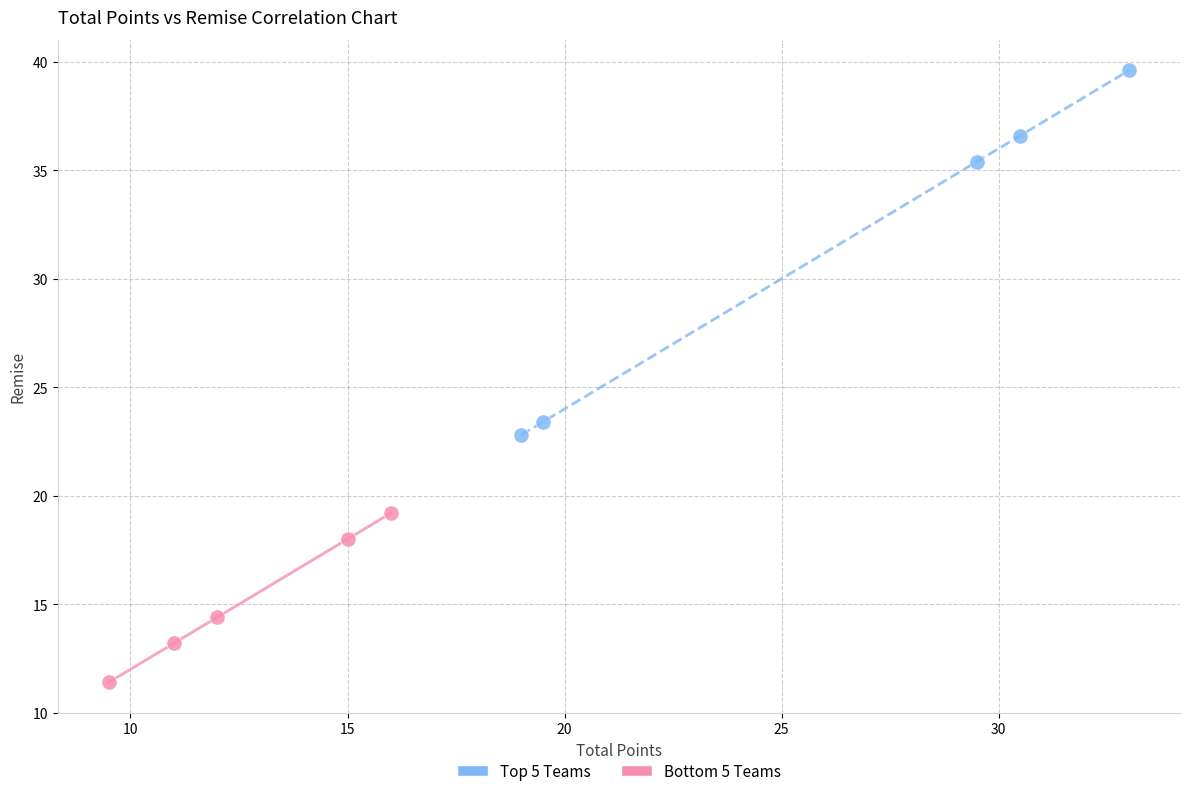

What are all the series names shown in the legend?

Top 5 Teams, Bottom 5 Teams